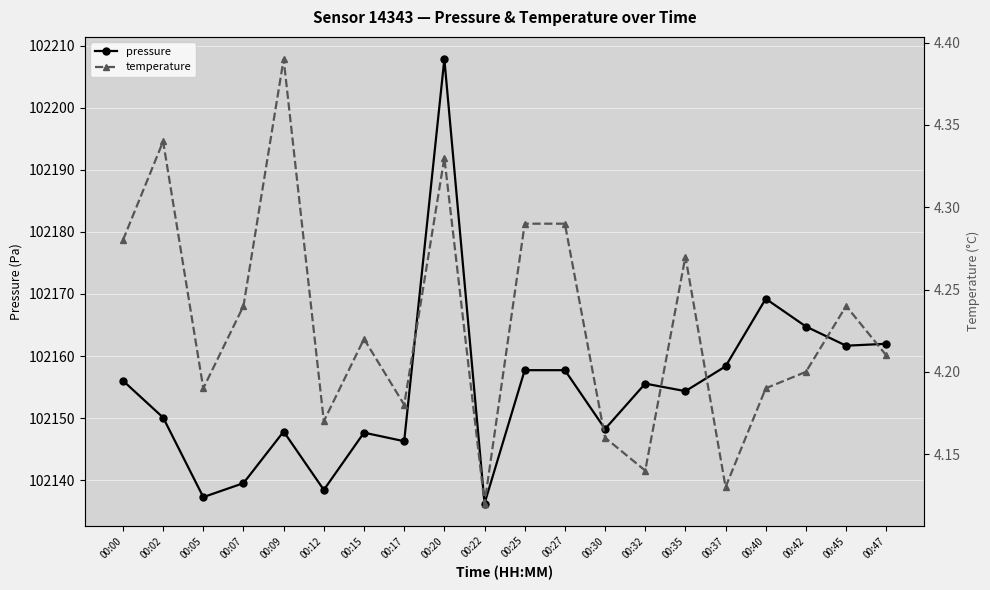

True or false: temperature and pressure intersect in this chart.

False